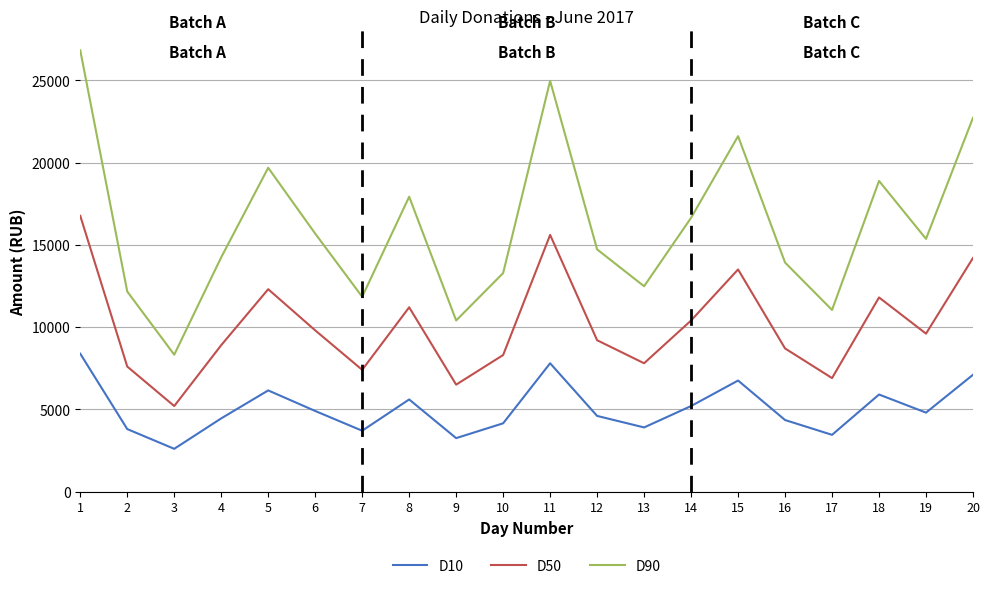

The value of D90 at 5 is 19680. True or false?

True